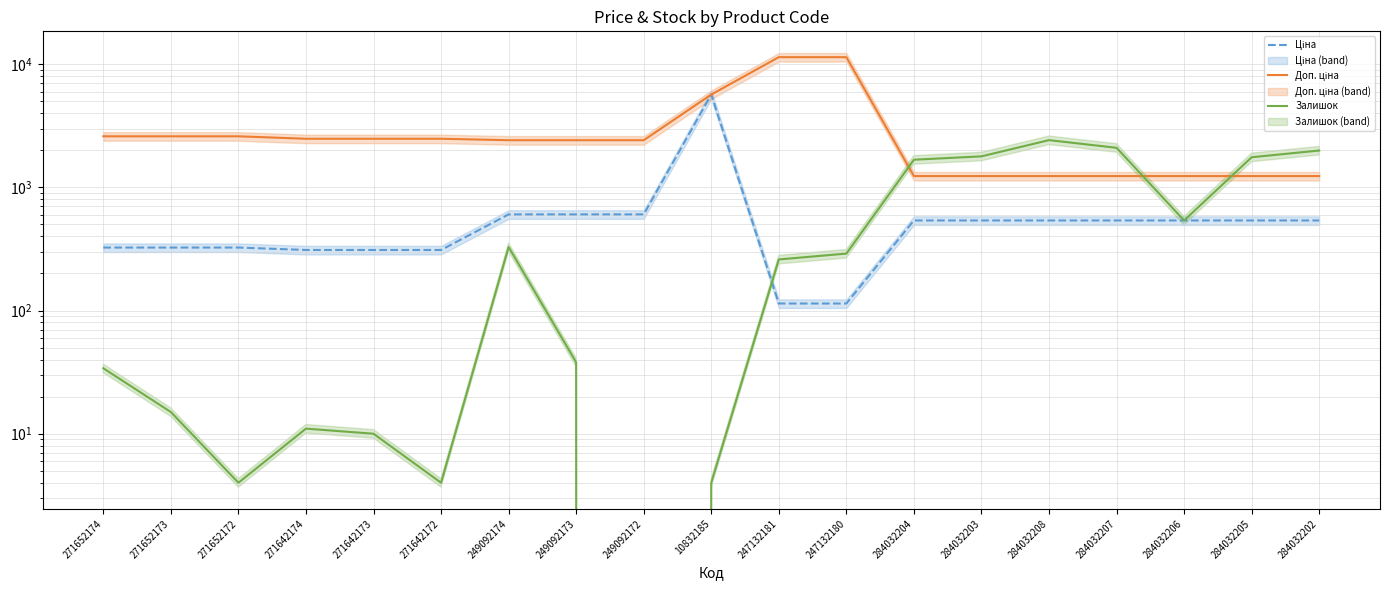

What is the difference between the Залишок values at 284032204 and 271652174?

1643.0